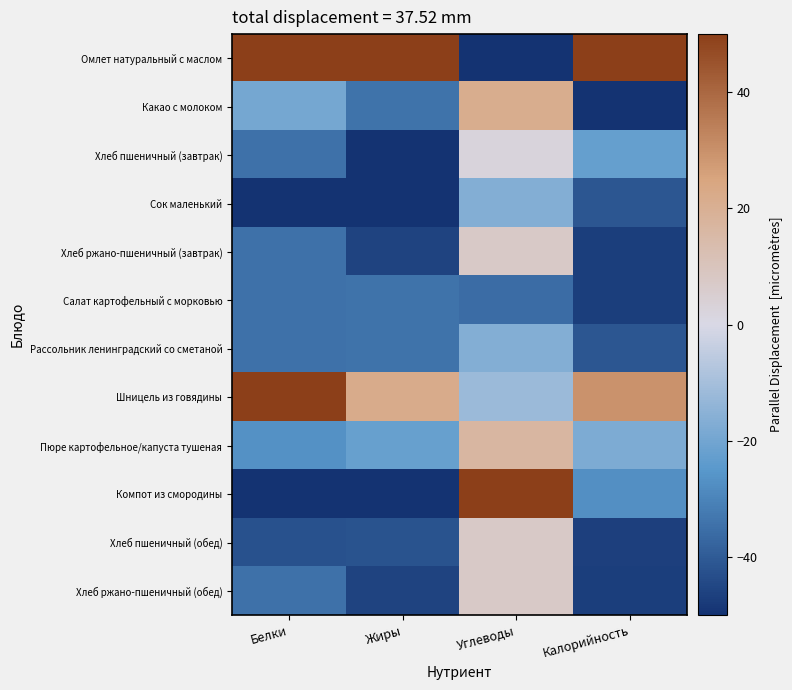

What is the total value across all series at Калорийность?

-307.9